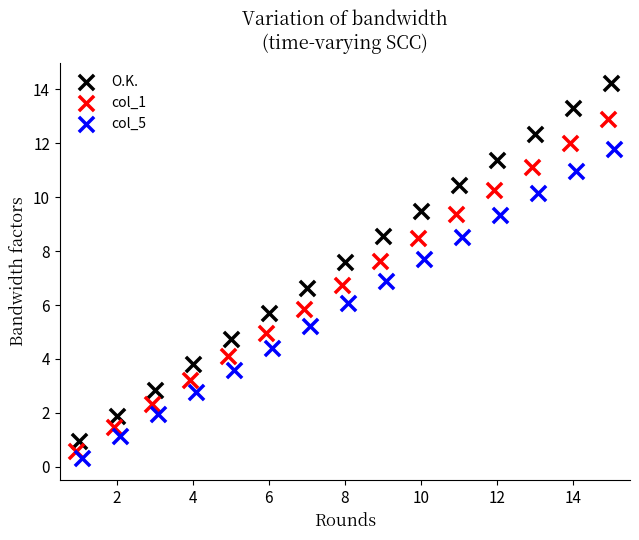

Which series has the widest spread of Y values?

O.K.